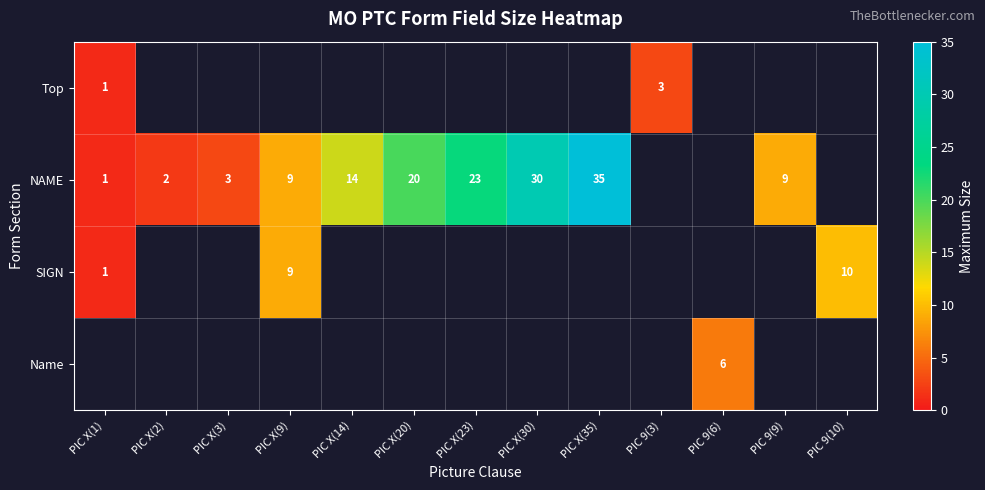

The NAME series shows 20 at PIC X(20). True or false?

True